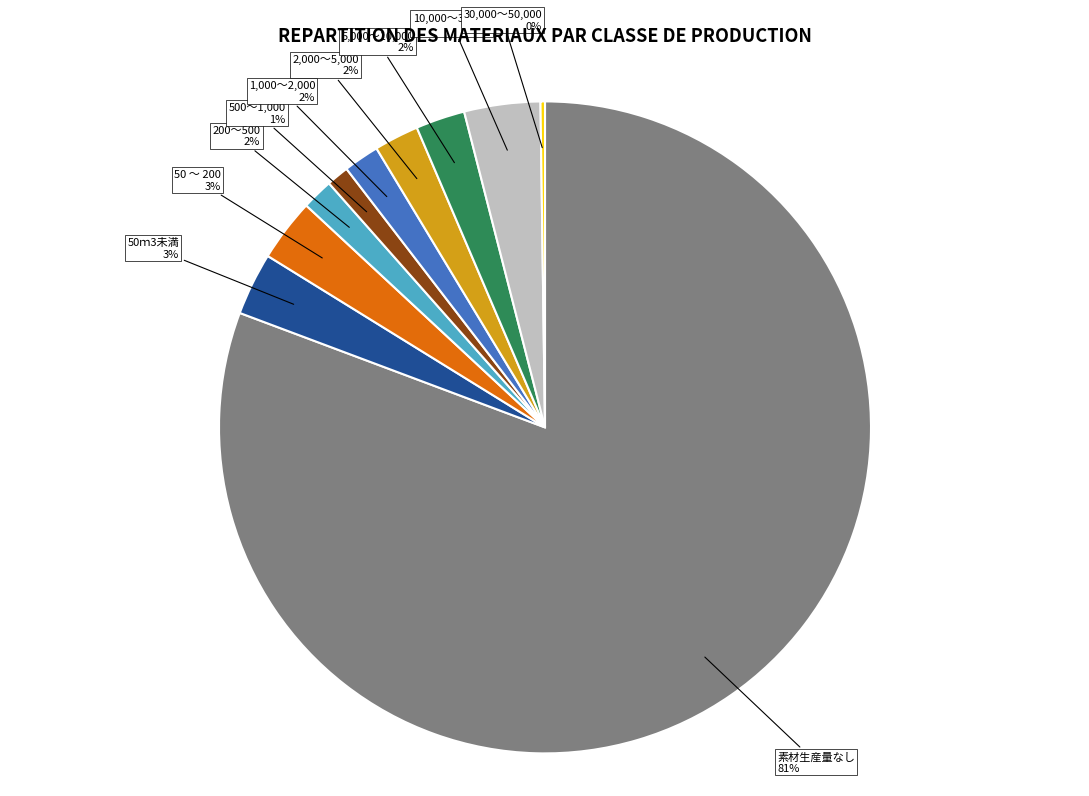

Does any single category account for the majority?

Yes